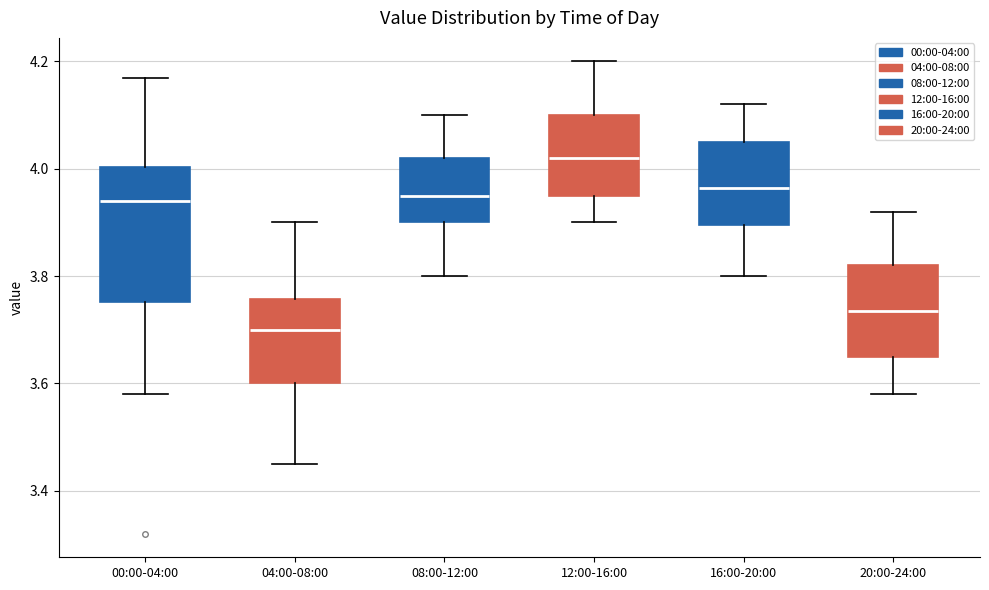

Reading left to right, transcribe this box plot: for each box, give where its median line is, the range the box spans, and where its two whiskers end, as read against the y-axis. The values are not printed on the chart, so give them approximately, as read against the axis.

00:00-04:00: median 3.94, box 3.76 to 4.00, whiskers 3.58 to 4.18
04:00-08:00: median 3.70, box 3.60 to 3.76, whiskers 3.46 to 3.90
08:00-12:00: median 3.96, box 3.90 to 4.02, whiskers 3.80 to 4.10
12:00-16:00: median 4.02, box 3.96 to 4.10, whiskers 3.90 to 4.20
16:00-20:00: median 3.96, box 3.90 to 4.06, whiskers 3.80 to 4.12
20:00-24:00: median 3.74, box 3.66 to 3.82, whiskers 3.58 to 3.92